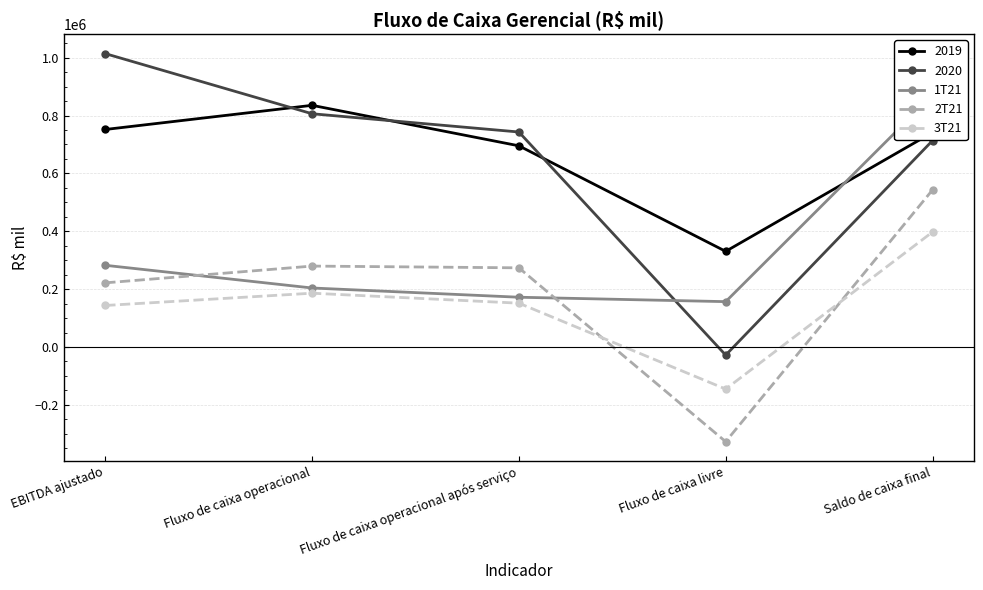

At which label does 3T21 reach its peak?

Saldo de caixa final